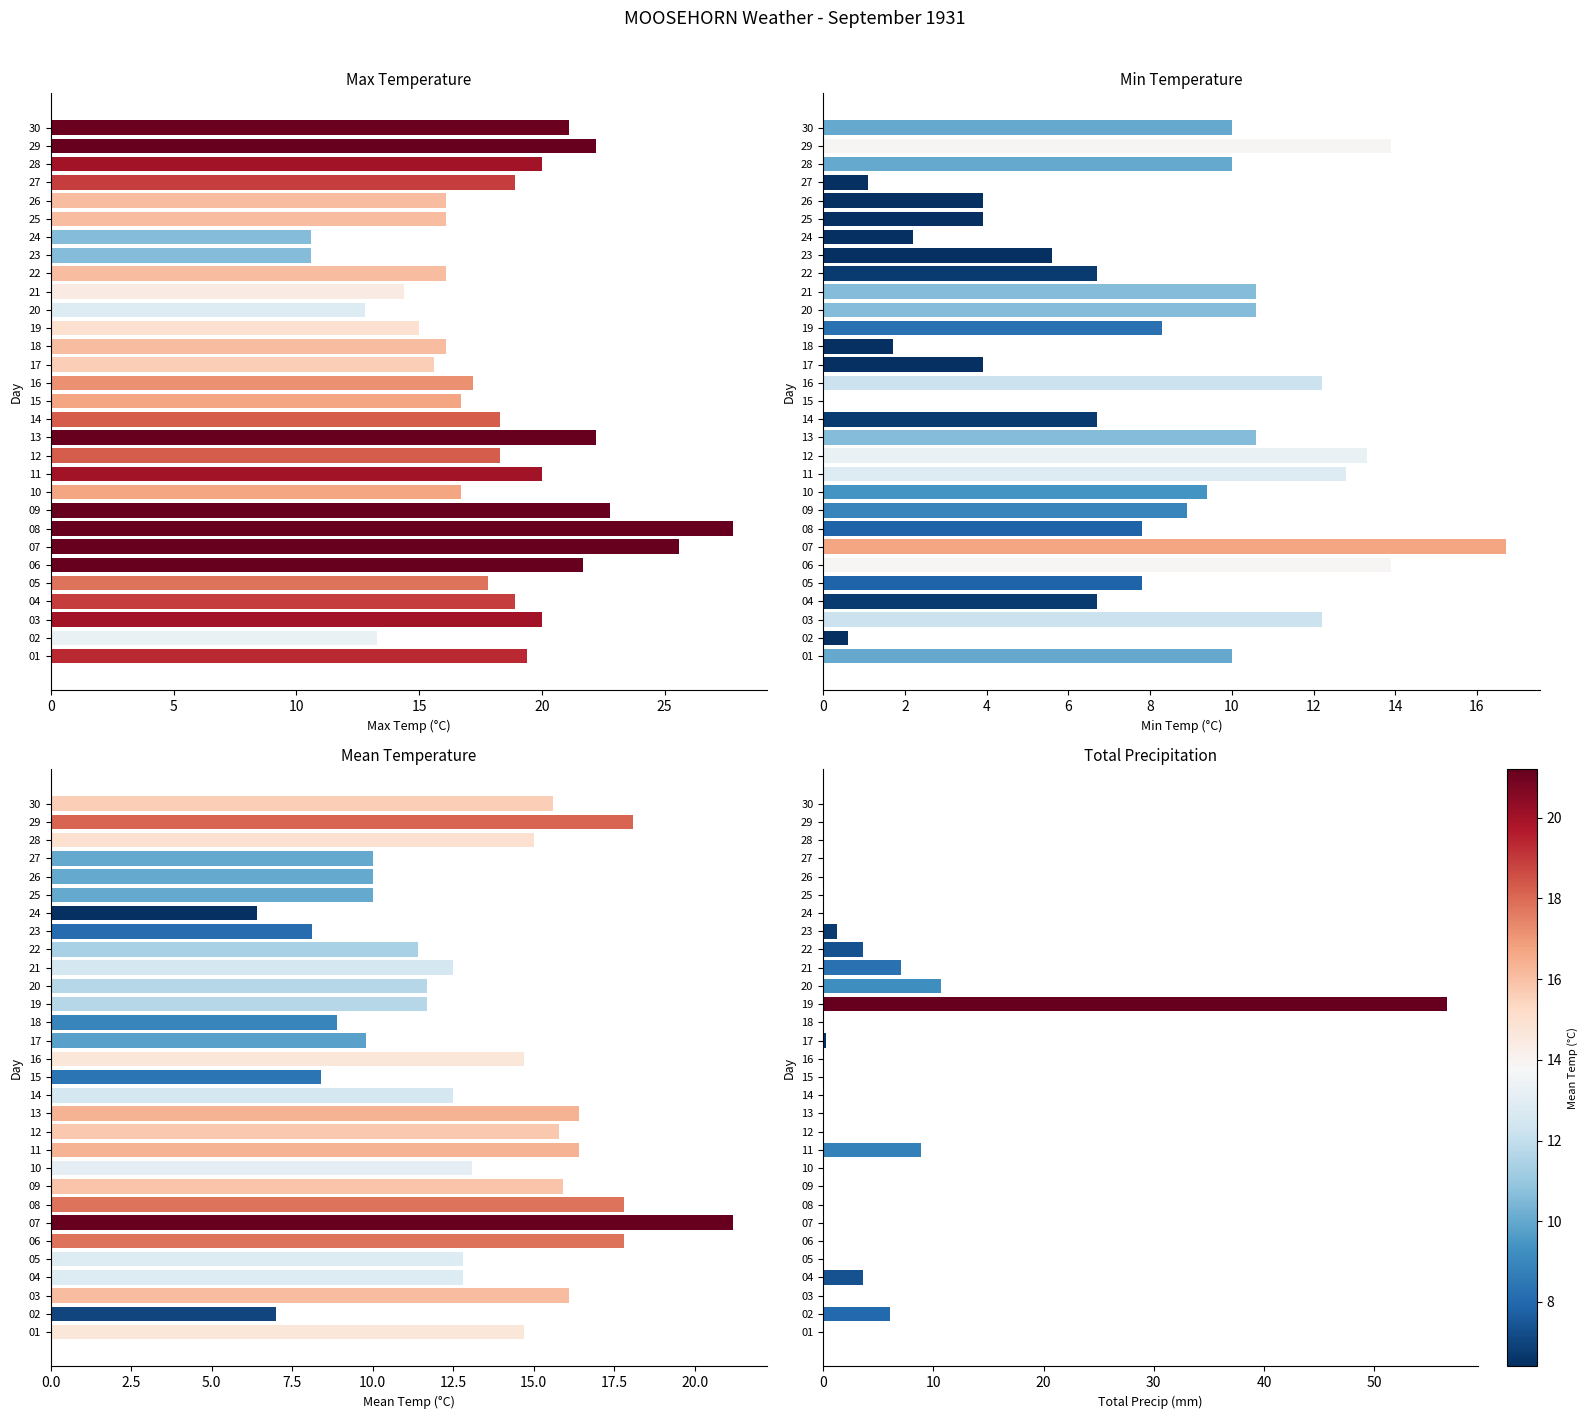

Does the chart contain stacked bars?

No